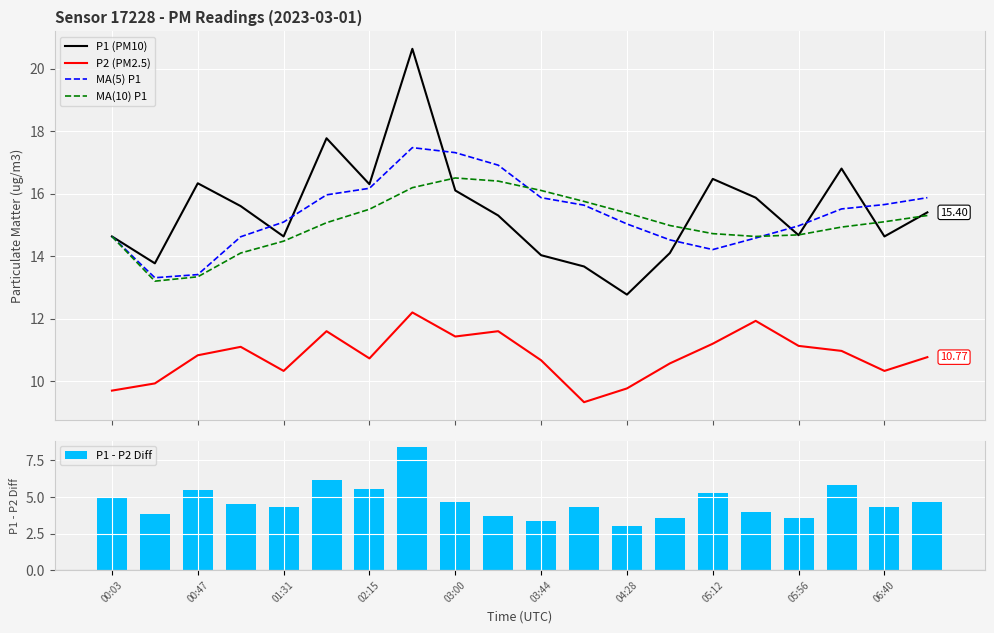

What is the difference between the second highest and minimum values in the MA(10) P1 series?

3.2